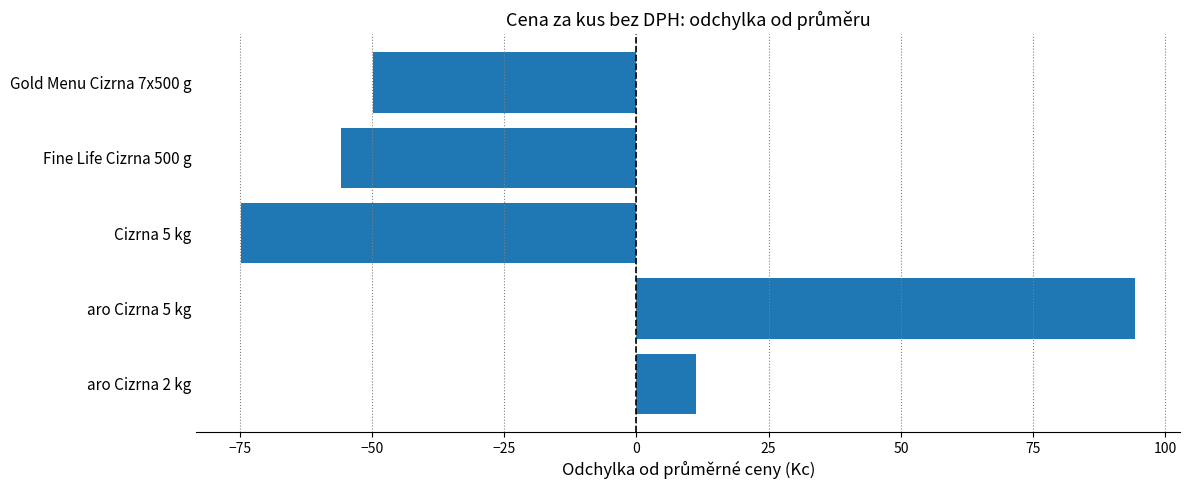

What is the change in value from aro Cizrna 5 kg to Gold Menu Cizrna 7x500 g?

-144.1